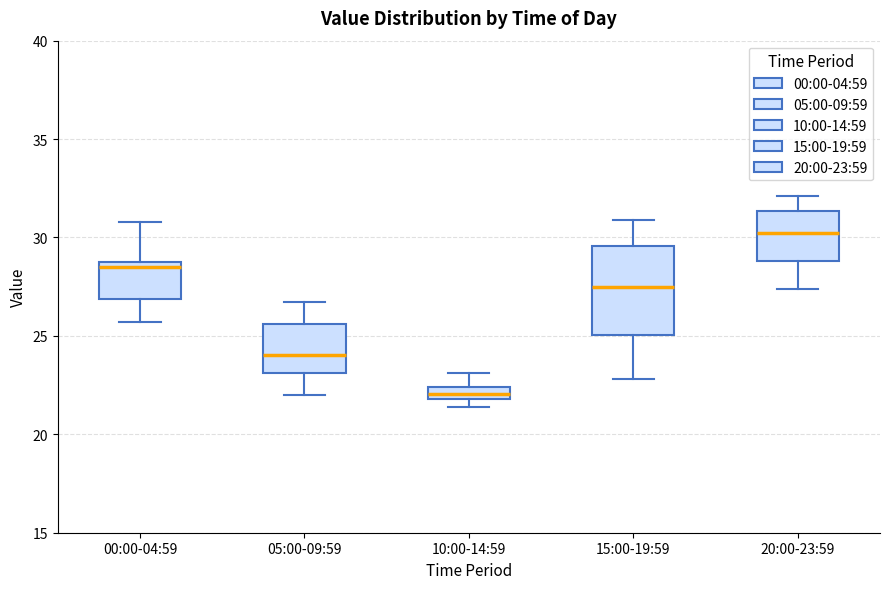

Which box's median line is the lowest?

10:00-14:59